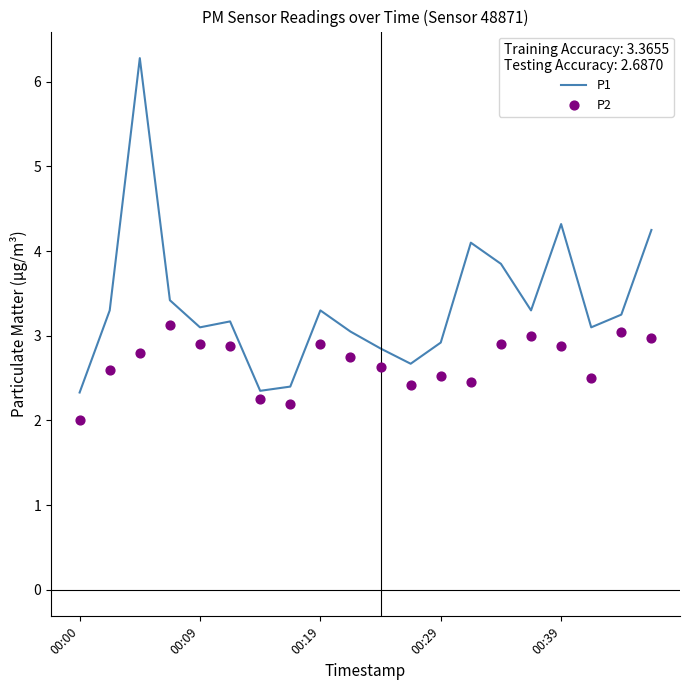

At how many categories does at least one series exceed 5?

1